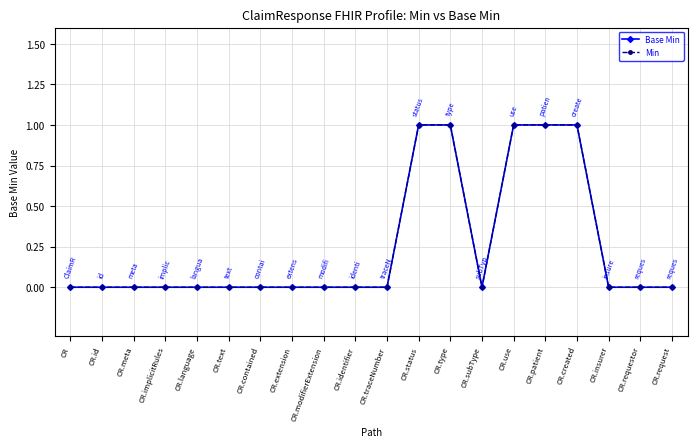

What are all the series names shown in the legend?

Base Min, Min